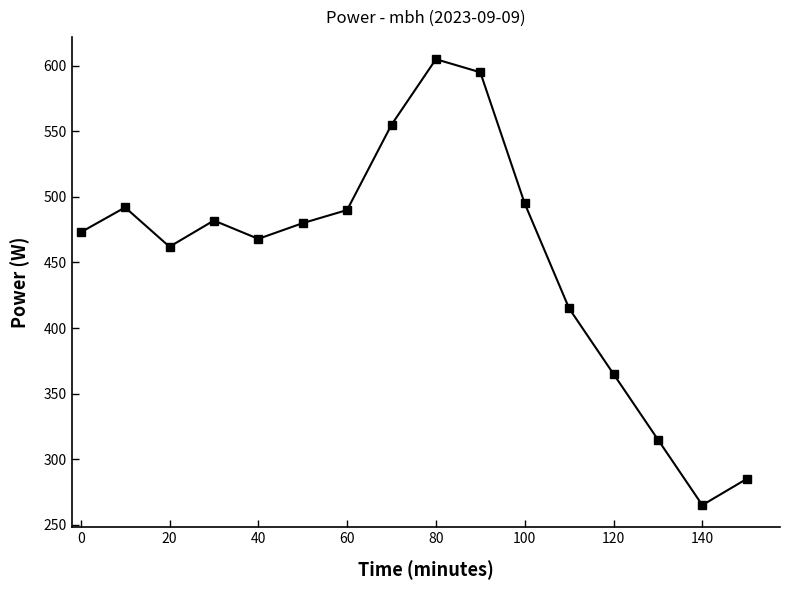

What is the value of the 12th point from the left?

415